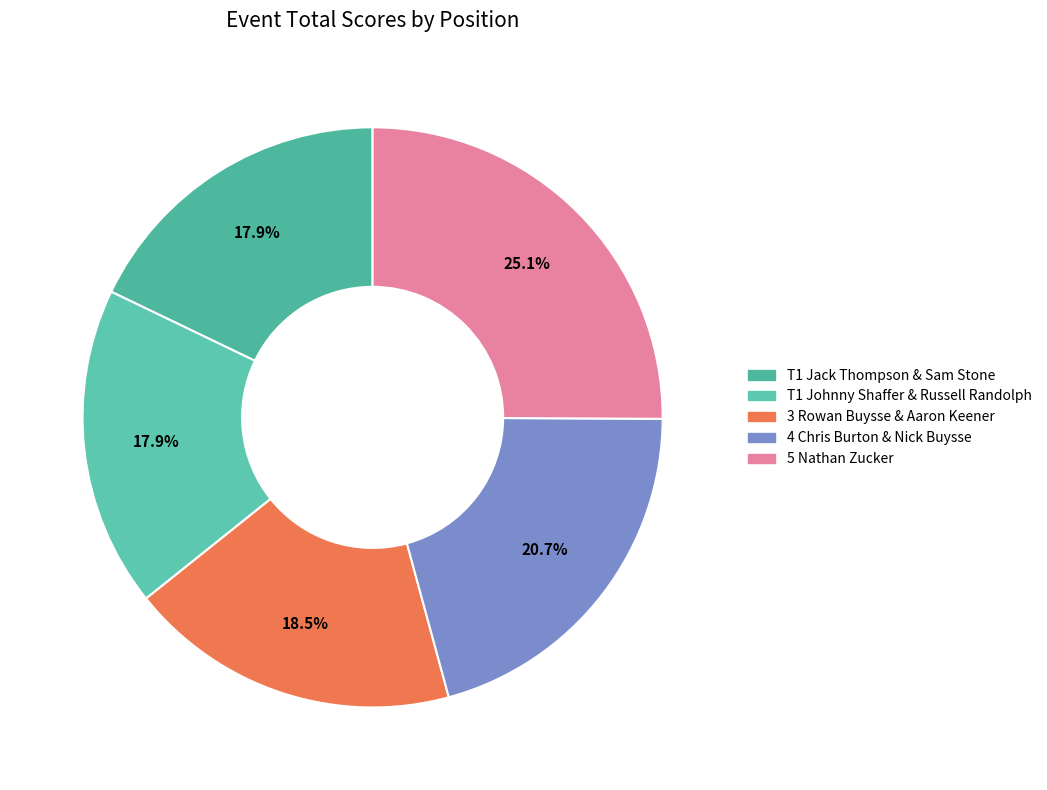

Rank the categories by value from lowest to highest.

T1 Jack Thompson & Sam Stone, T1 Johnny Shaffer & Russell Randolph, 3 Rowan Buysse & Aaron Keener, 4 Chris Burton & Nick Buysse, 5 Nathan Zucker